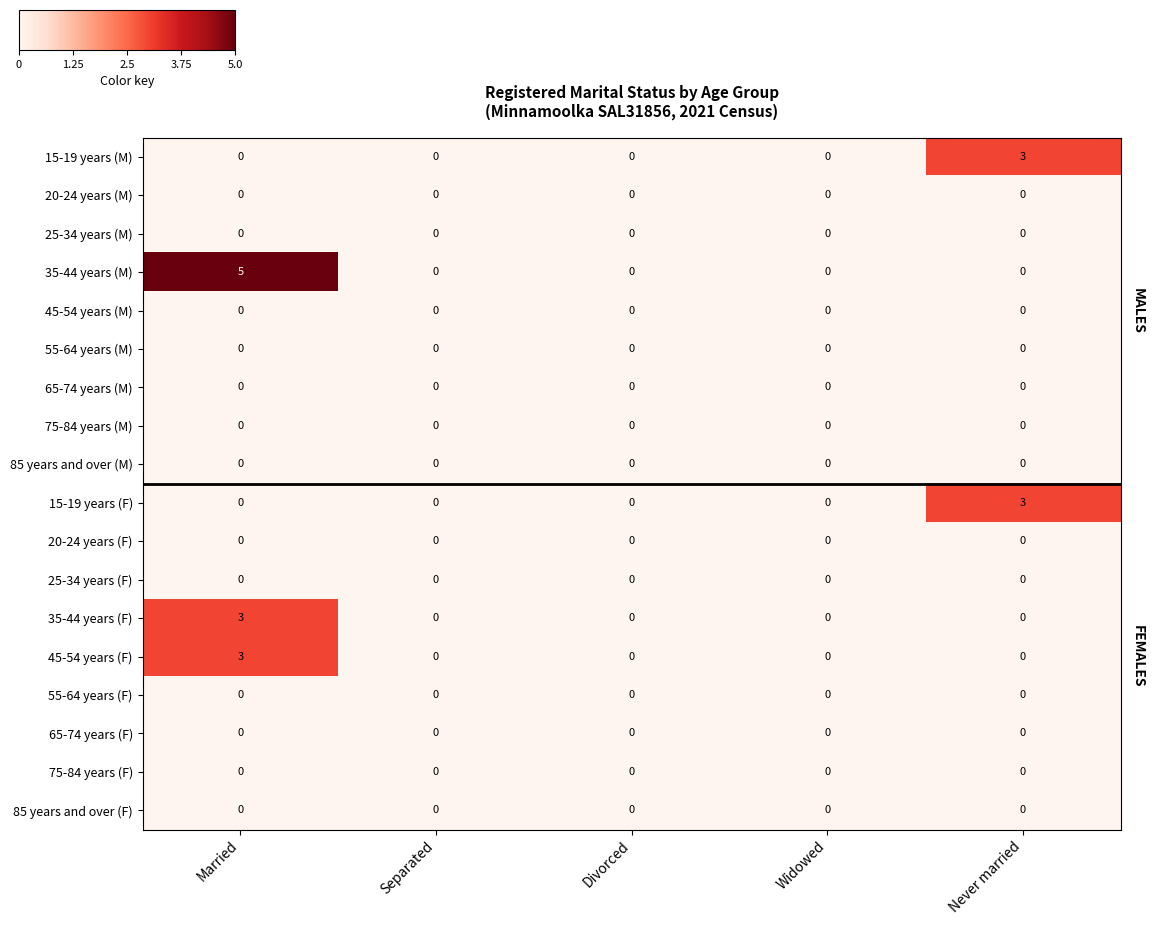

Which series has the largest range (max minus min)?

35-44 years (M)